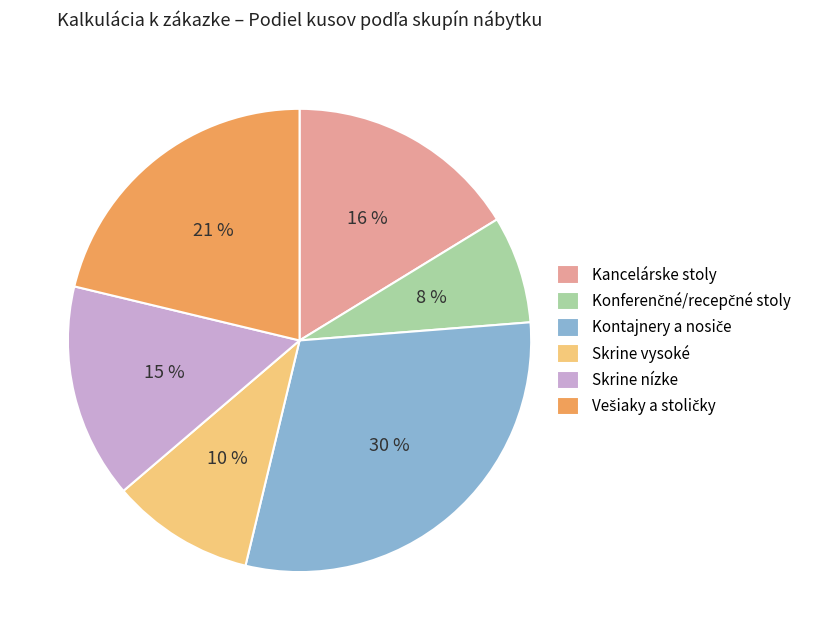

Between Skrine nízke and Skrine vysoké, which is larger?

Skrine nízke